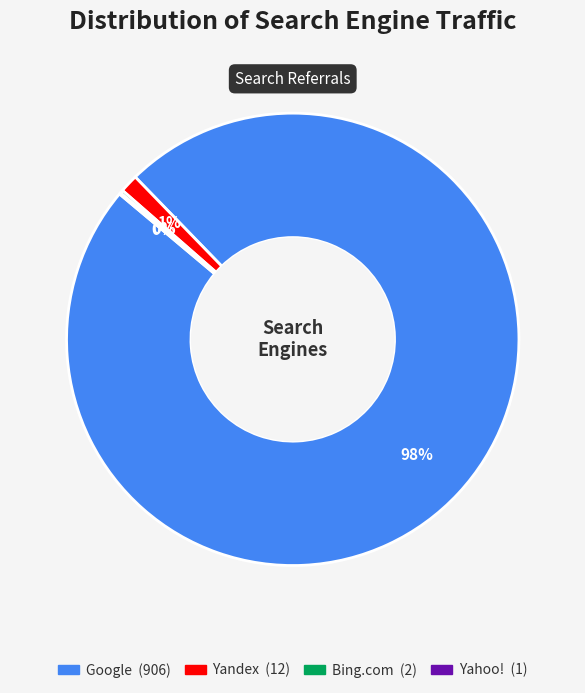

Is there a majority slice in this chart?

Yes